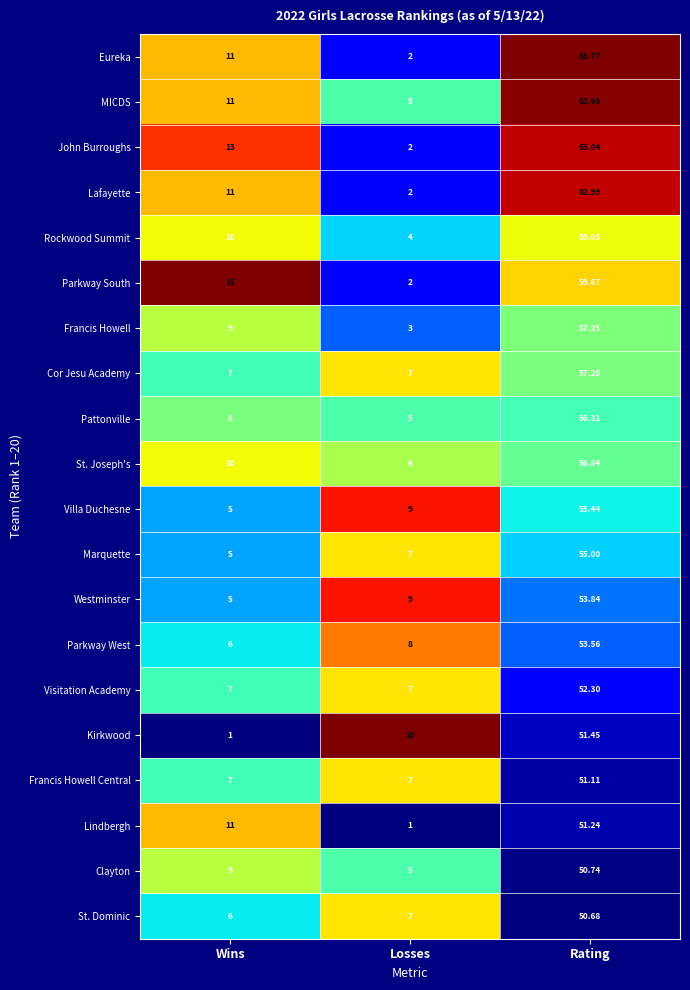

At which label is Clayton closest to 27?

Wins